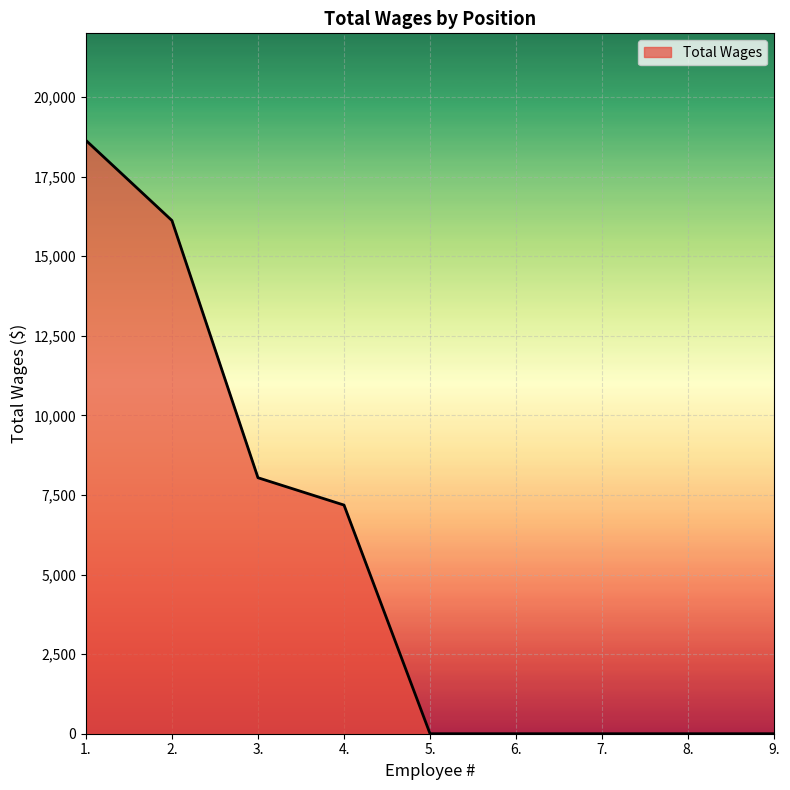

Reading left to right, list all the values displayed in this chart.

18638	16120	8041	7182	0	0	0	0	0